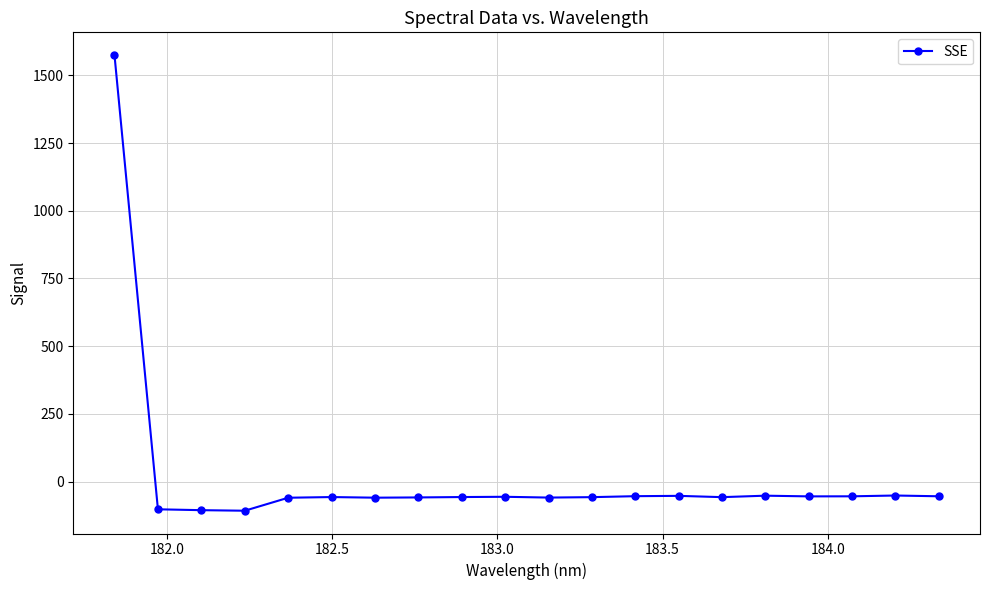

Is this an area chart (filled region under the line)?

No